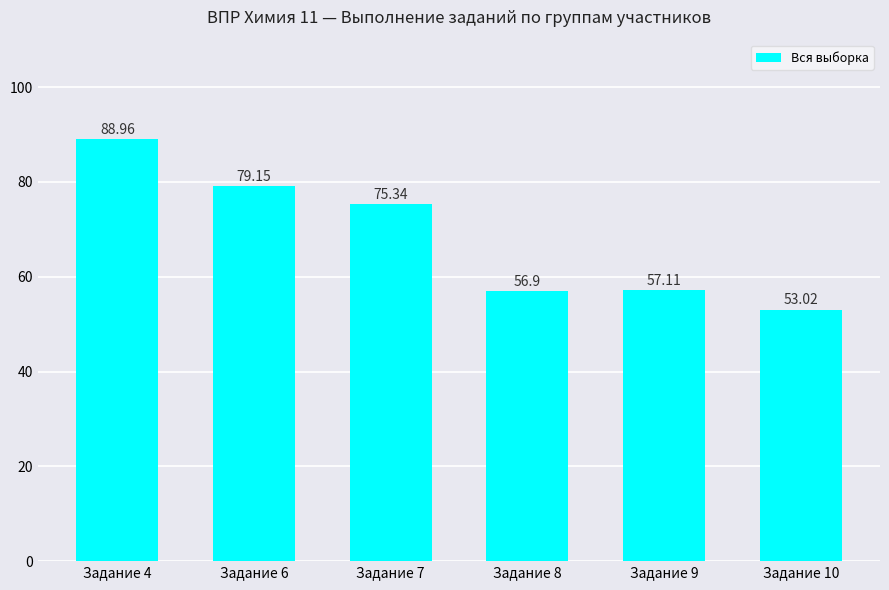

Read the value at Задание 8.

56.9